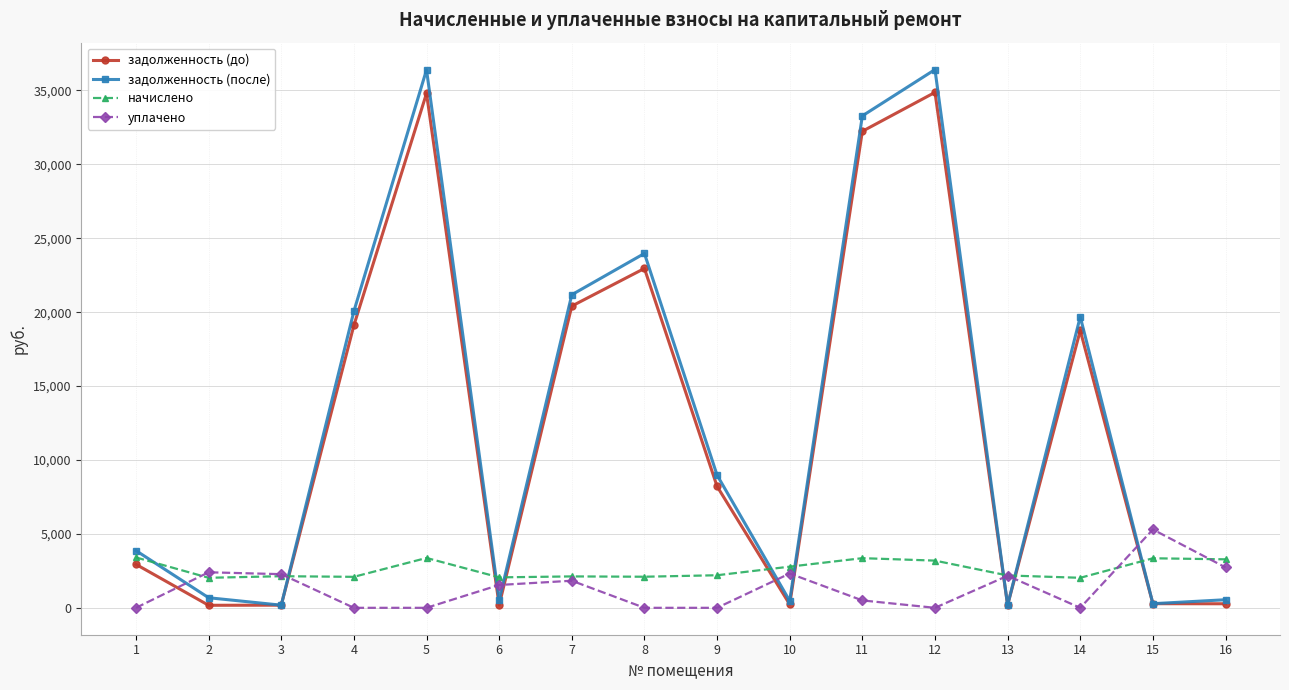

True or false: начислено has a value of 2030.8 at 2.

True